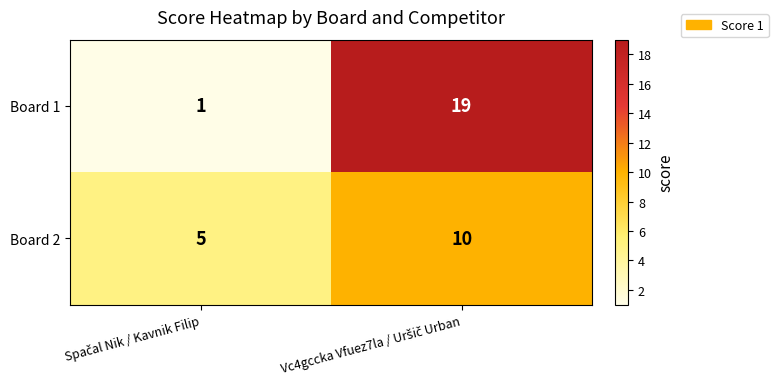

Which series has the largest total across all categories?

Board 1